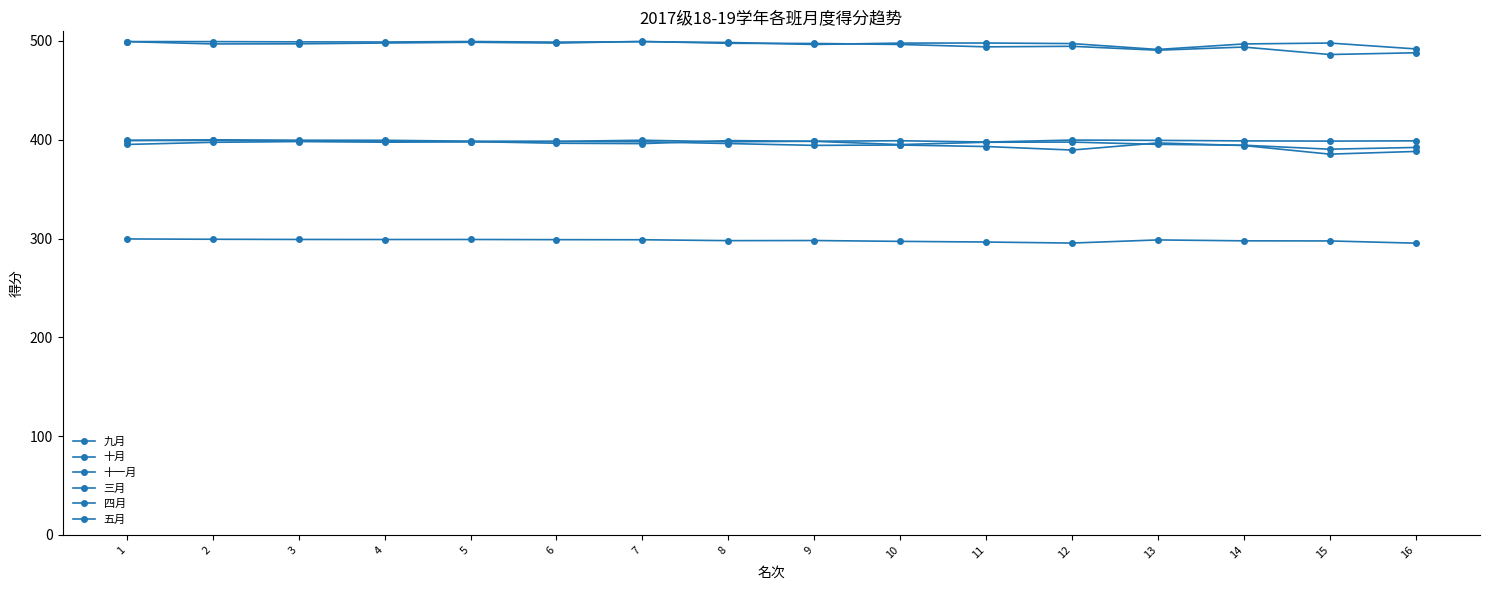

What is the value of the 九月 point at the 9th from the left?

398.5